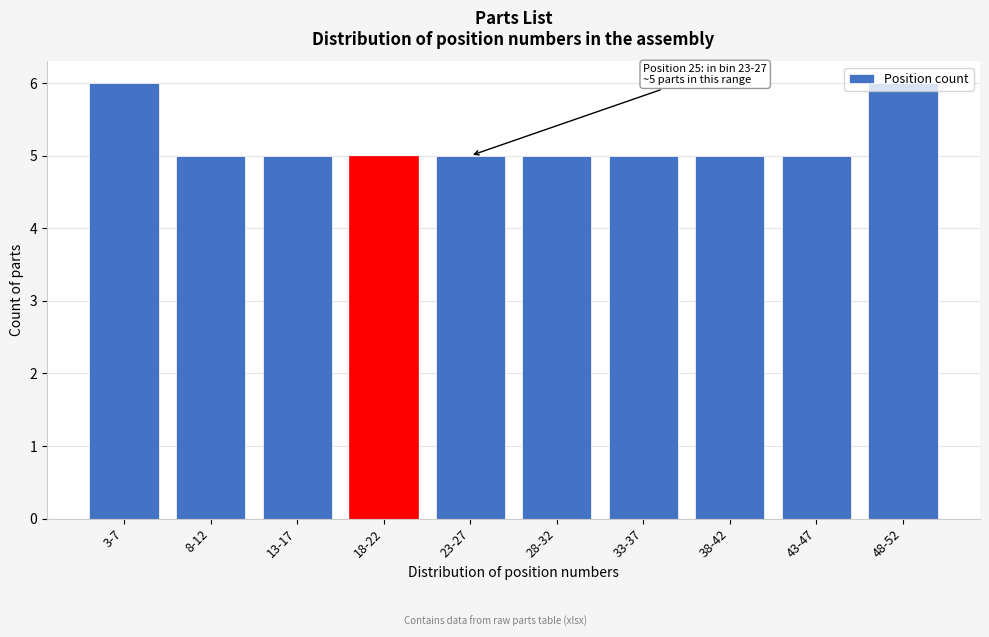

What is the ratio of the value at 28-32 to the value at 43-47?

1.0